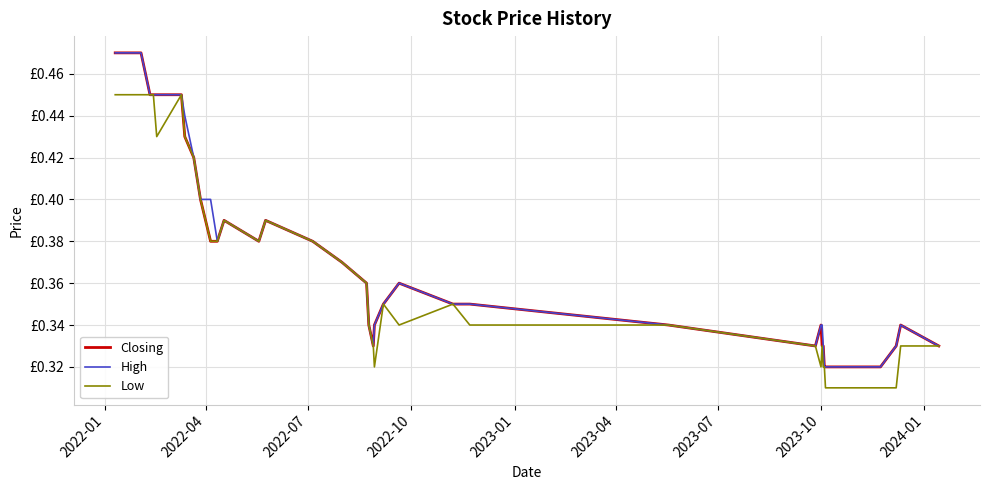

Reading left to right, transcribe all the data shown in this chart.

Closing: 0.5	0.5	0.5	0.5	0.5	0.5	0.5	0.5	0.5	0.4	0.4	0.4	0.4	0.4	0.4	0.4	0.4	0.4	0.4	0.4	0.3	0.3	0.3	0.3	0.3	0.4	0.3	0.3	0.3	0.3	0.3	0.3	0.3	0.3	0.3	0.3	0.3	0.3	0.3	0.3
High: 0.5	0.5	0.5	0.5	0.5	0.5	0.5	0.5	0.5	0.4	0.4	0.4	0.4	0.4	0.4	0.4	0.4	0.4	0.4	0.4	0.3	0.3	0.3	0.3	0.3	0.4	0.3	0.3	0.3	0.3	0.3	0.3	0.3	0.3	0.3	0.3	0.3	0.3	0.3	0.3
Low: 0.5	0.5	0.5	0.5	0.5	0.5	0.5	0.4	0.5	0.4	0.4	0.4	0.4	0.4	0.4	0.4	0.4	0.4	0.4	0.4	0.3	0.3	0.3	0.3	0.3	0.3	0.3	0.3	0.3	0.3	0.3	0.3	0.3	0.3	0.3	0.3	0.3	0.3	0.3	0.3